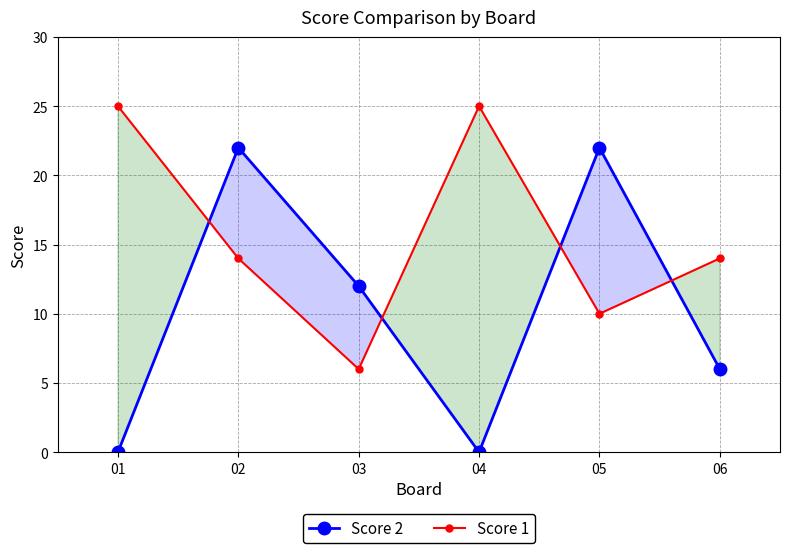

What is the difference between the maximum and minimum values in the Score 1 series?

19